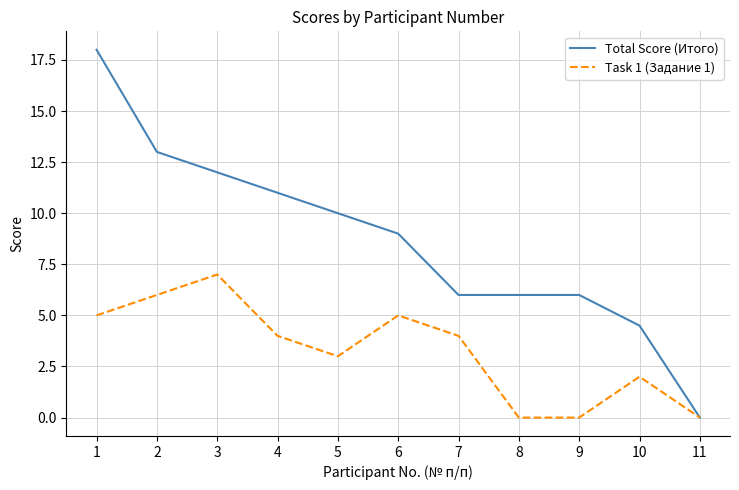

The Total Score (Итого) series shows 0.0 at 11. True or false?

True